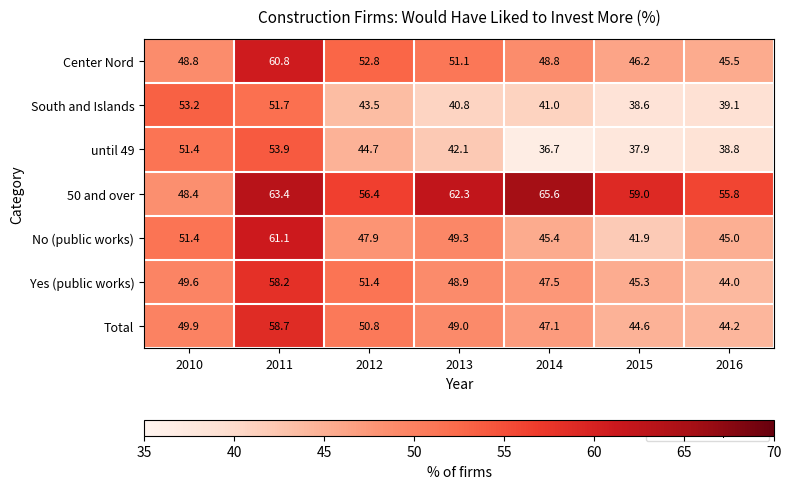

The value of Yes (public works) at 2013 is 48.9. True or false?

True